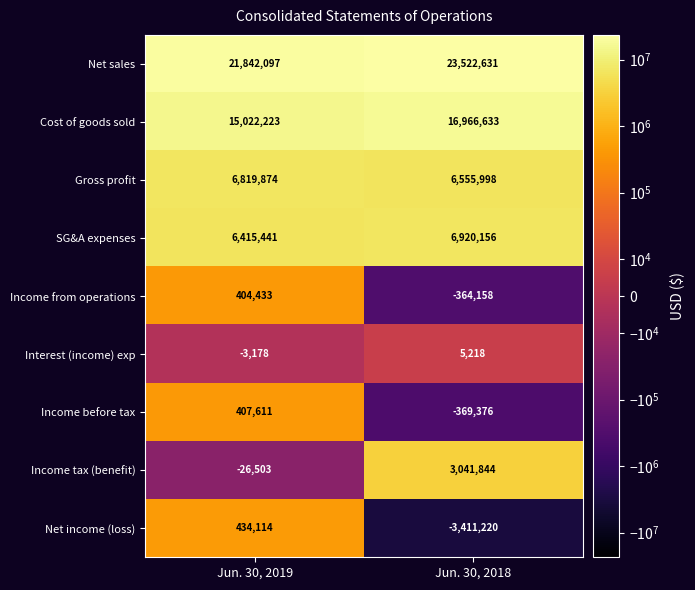

List the series in order of their peak value, highest first.

Net sales, Cost of goods sold, SG&A expenses, Gross profit, Income tax (benefit), Net income (loss), Income before tax, Income from operations, Interest (income) exp